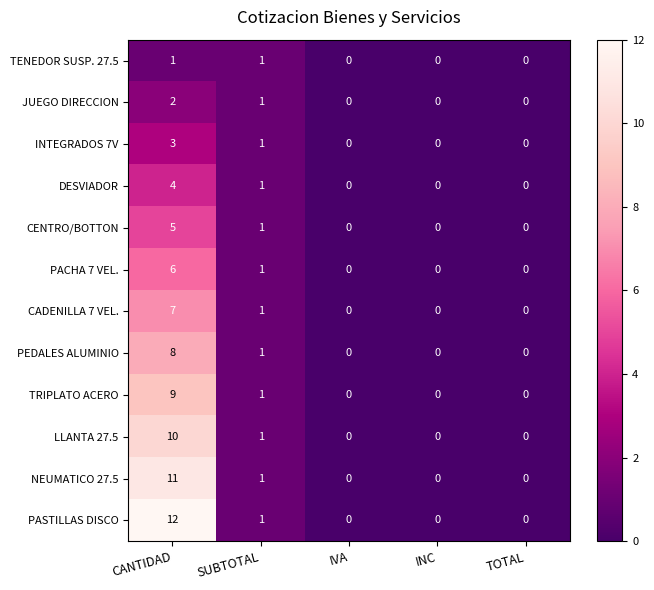

What is the sum of all INTEGRADOS 7V values?

4